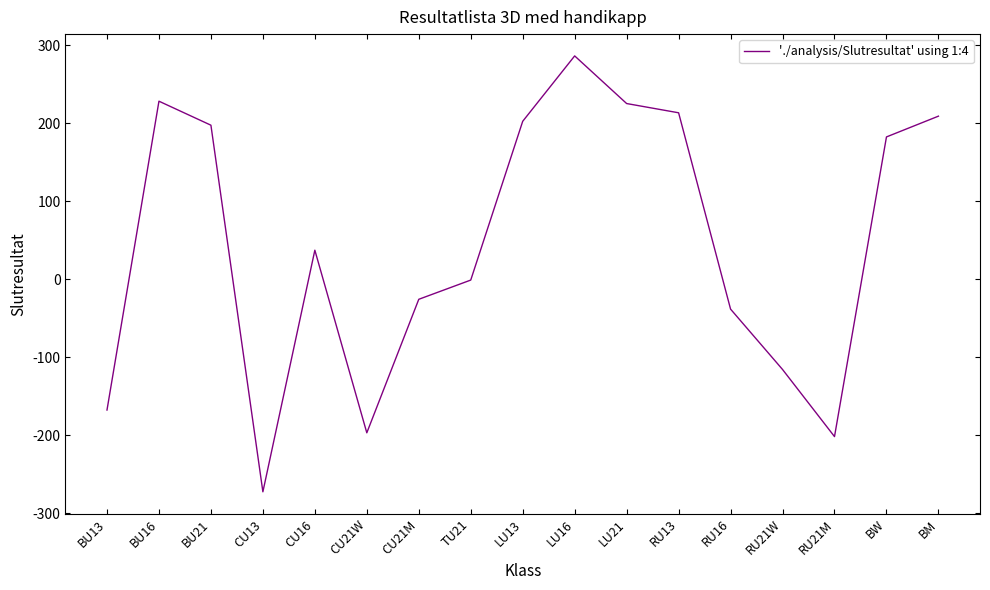

True or false: the data shows -196.6 at CU21W.

True